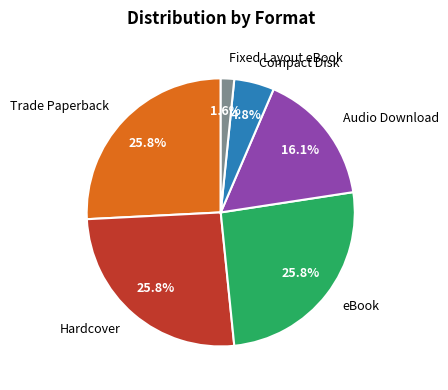

Is it true that Fixed Layout eBook is 2% of the pie?

True